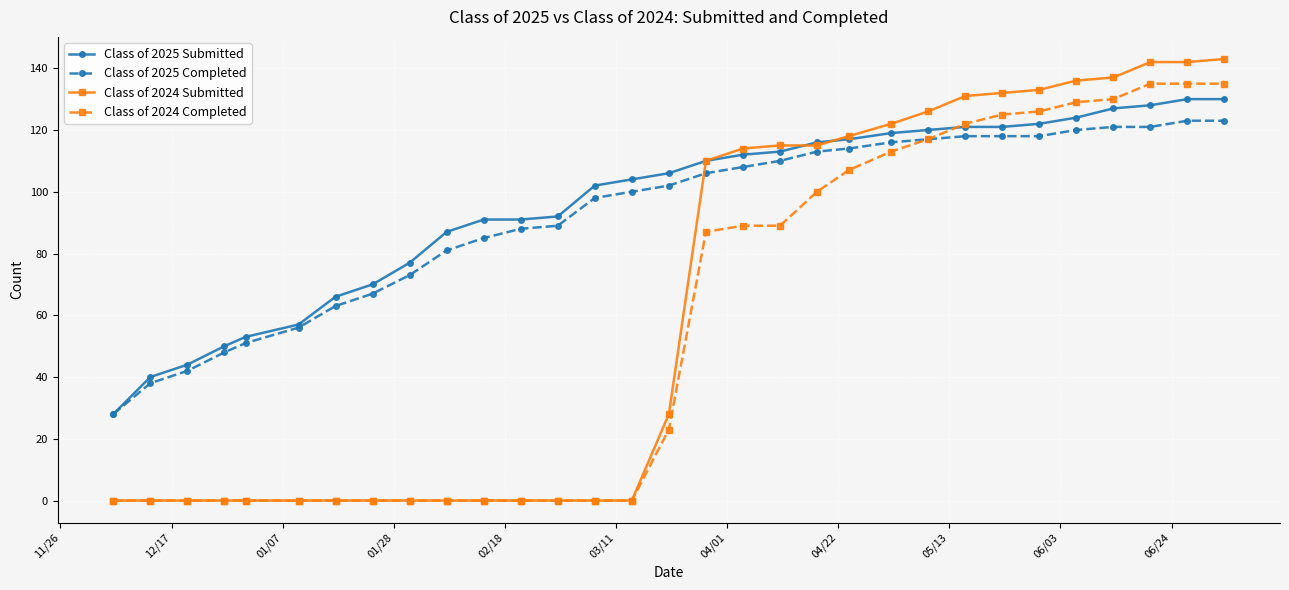

Which series has the largest range (max minus min)?

Class of 2024 Submitted